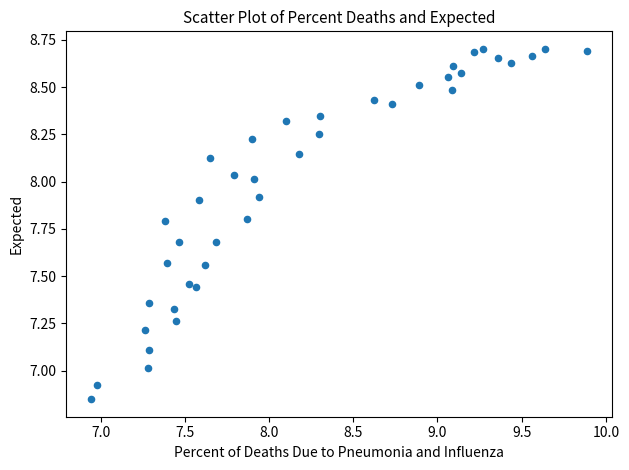

What is the range of Y values (max minus min)?

1.9